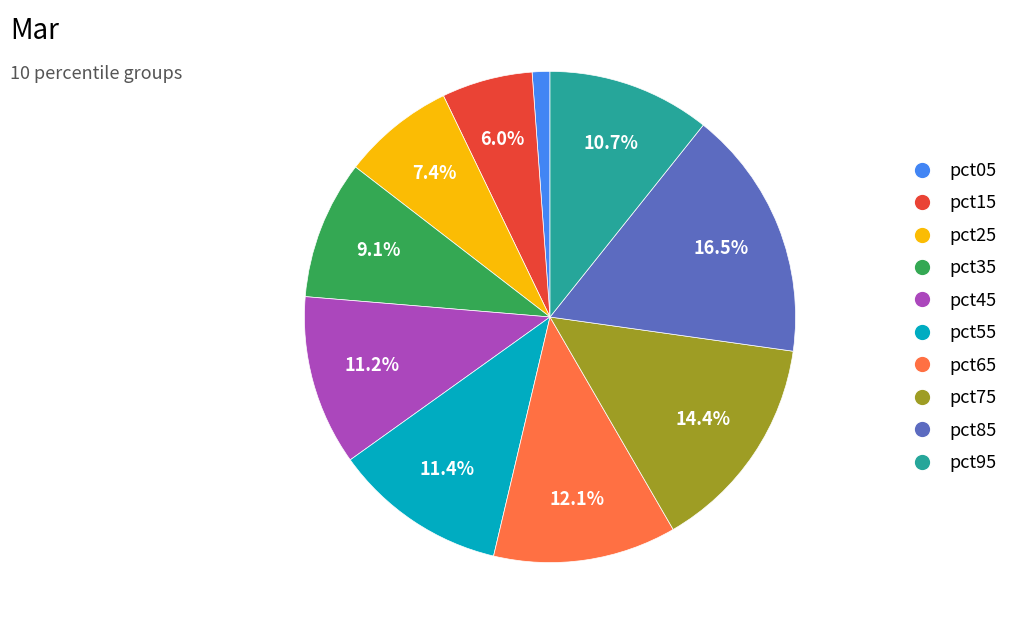

What percentage is the pct65 slice, to the nearest percent?

12%